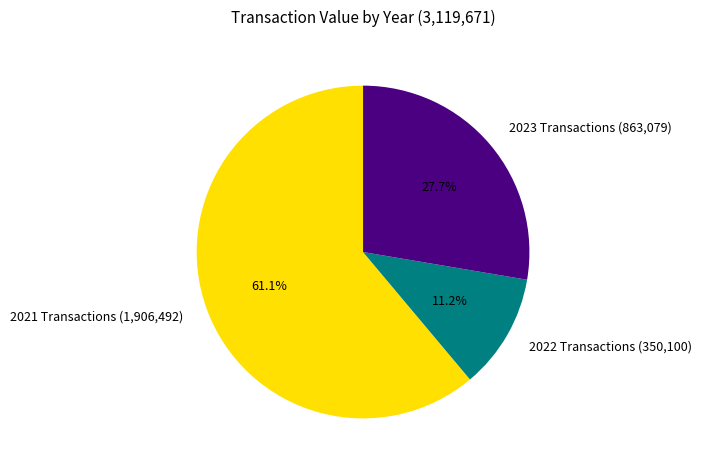

Which has a higher value, 2022 Transactions (350,100) or 2021 Transactions (1,906,492)?

2021 Transactions (1,906,492)